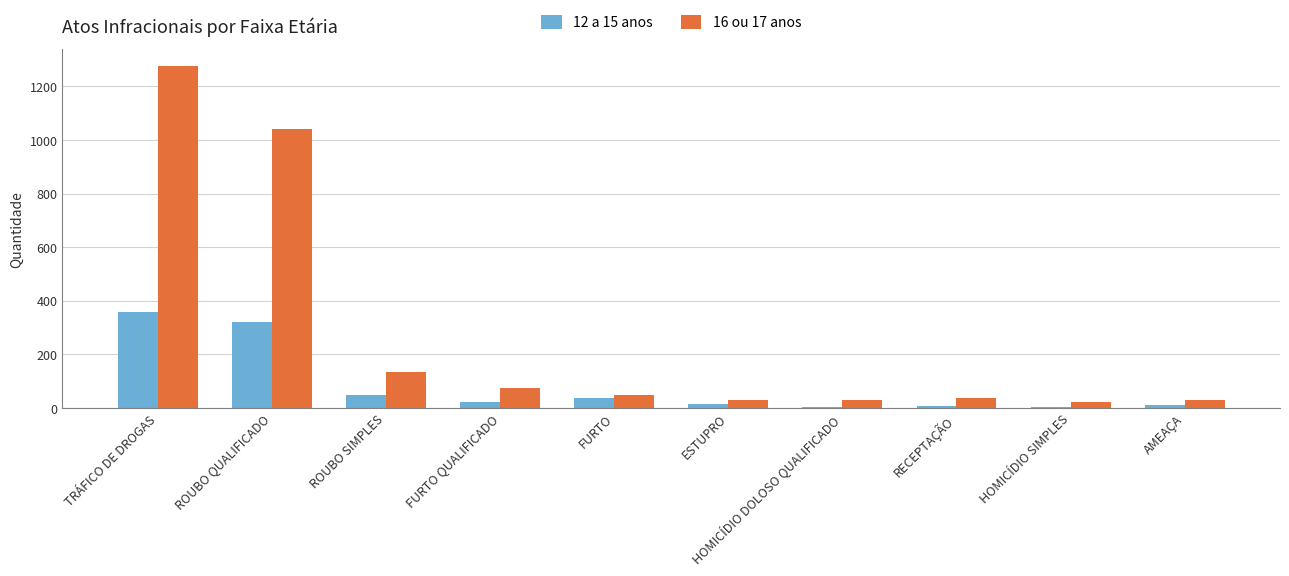

What is the sum of the 16 ou 17 anos values at AMEAÇA and FURTO QUALIFICADO?

102